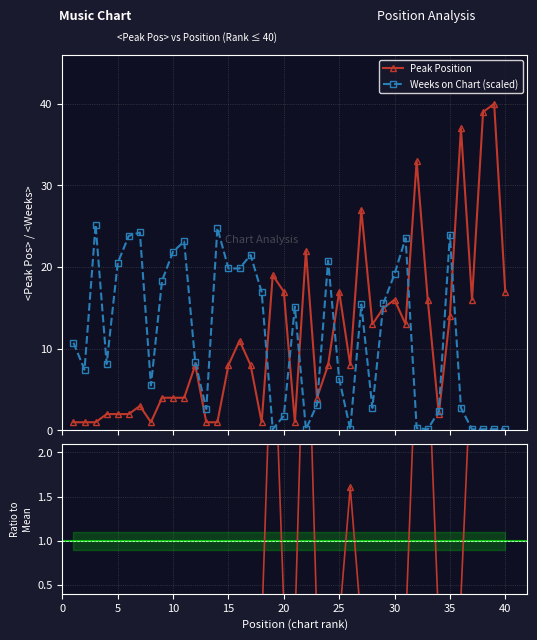

What is the difference between the maximum and minimum values in the Weeks on Chart (scaled) series?

25.1